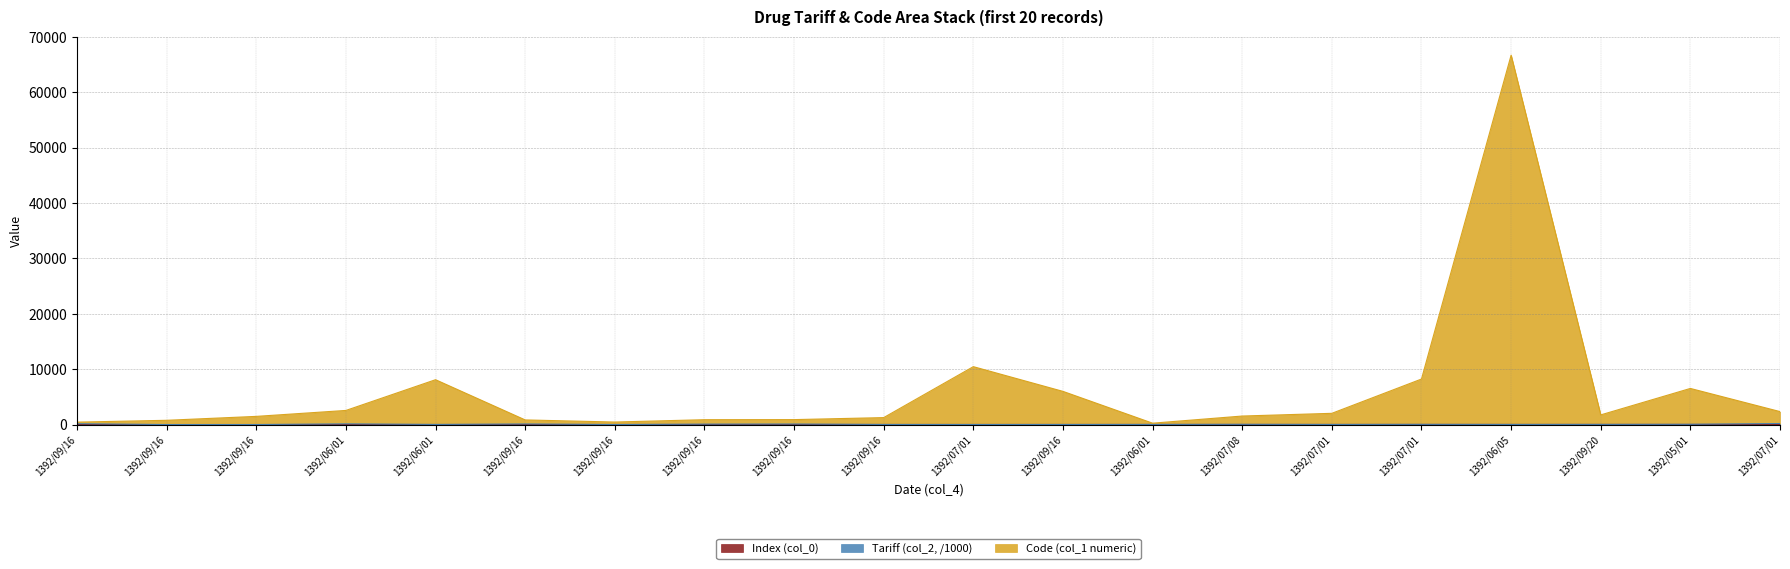

What is the sum of all Code (col_1 numeric) values?

123416.7